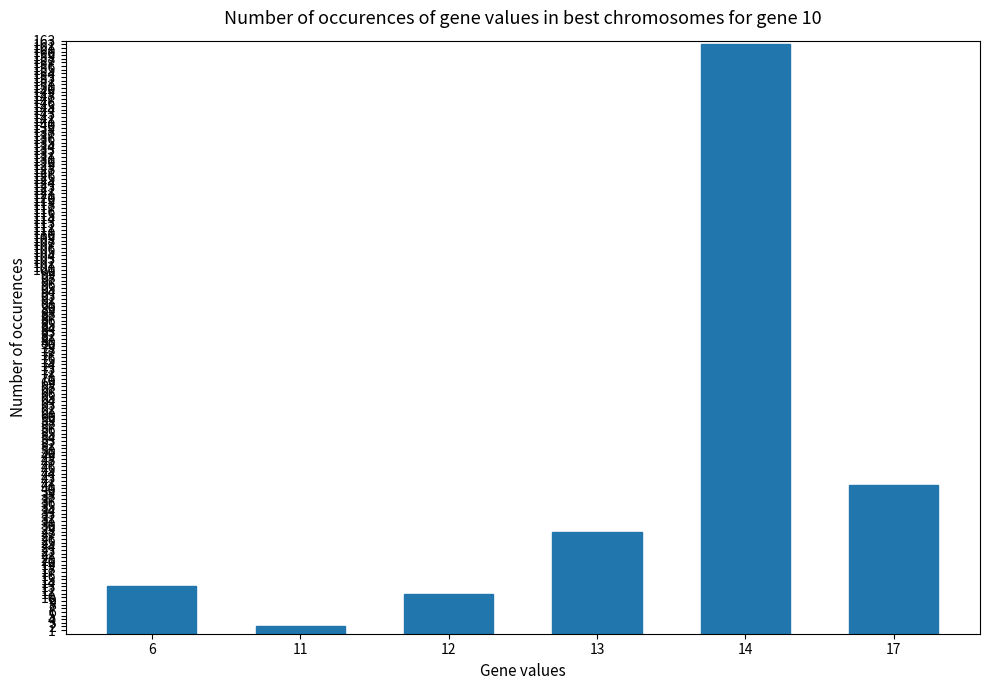

How many distinct data groups are displayed?

1